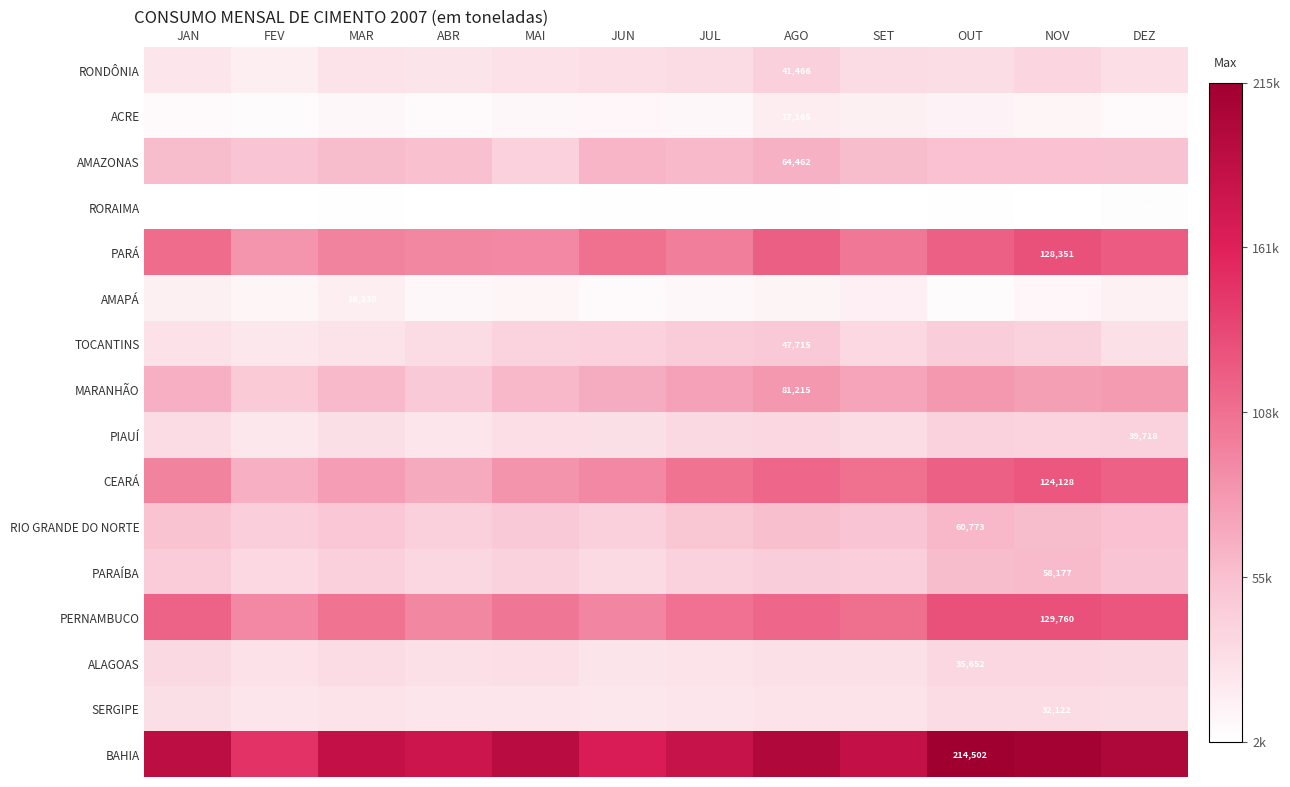

How many data points in PIAUÍ are above 32273?

5